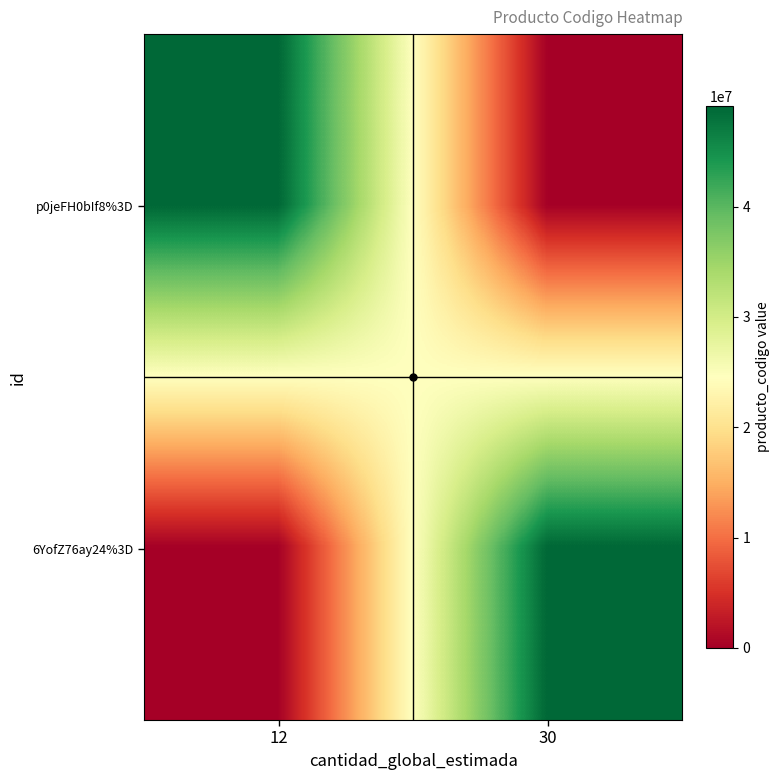

Reading right to left, transcribe all the data shown in this chart.

p0jeFH0bIf8%3D: 30=0	12=49101701
6YofZ76ay24%3D: 30=49101701	12=0